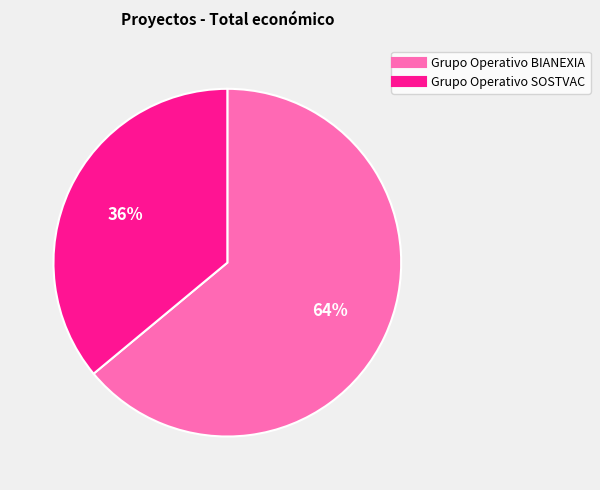

How many slices are in this pie chart?

2